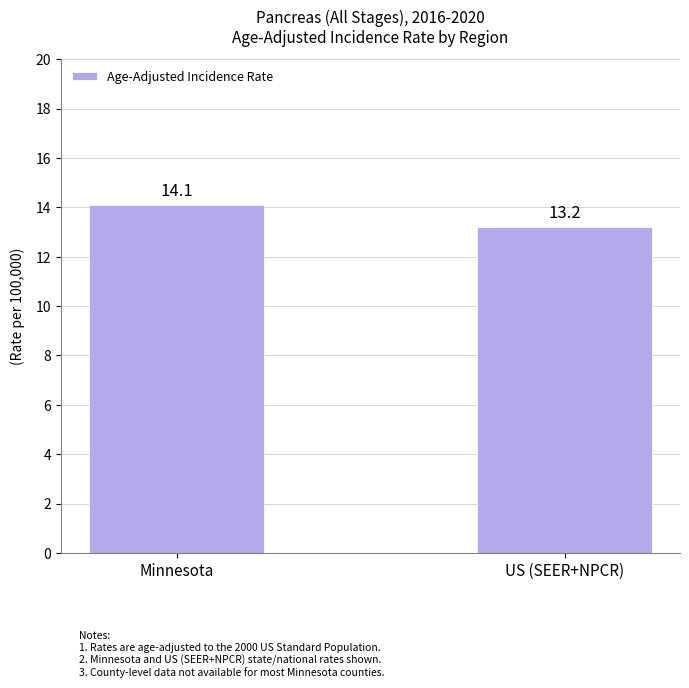

List the labels in order of value, largest first.

Minnesota, US (SEER+NPCR)